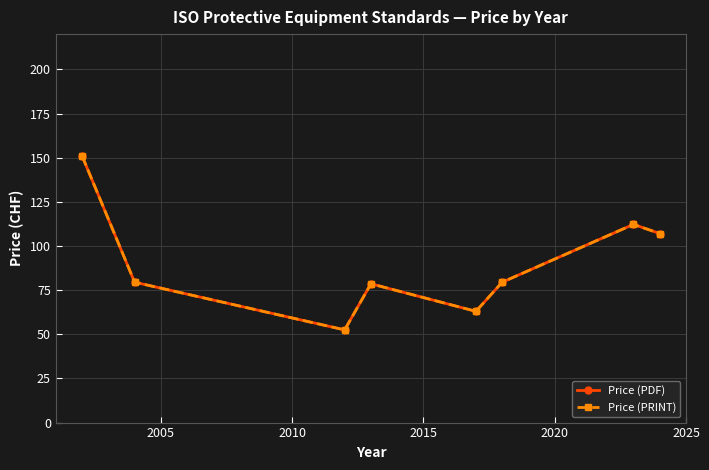

What is the difference between the second highest and minimum values in the Price (PRINT) series?

59.8